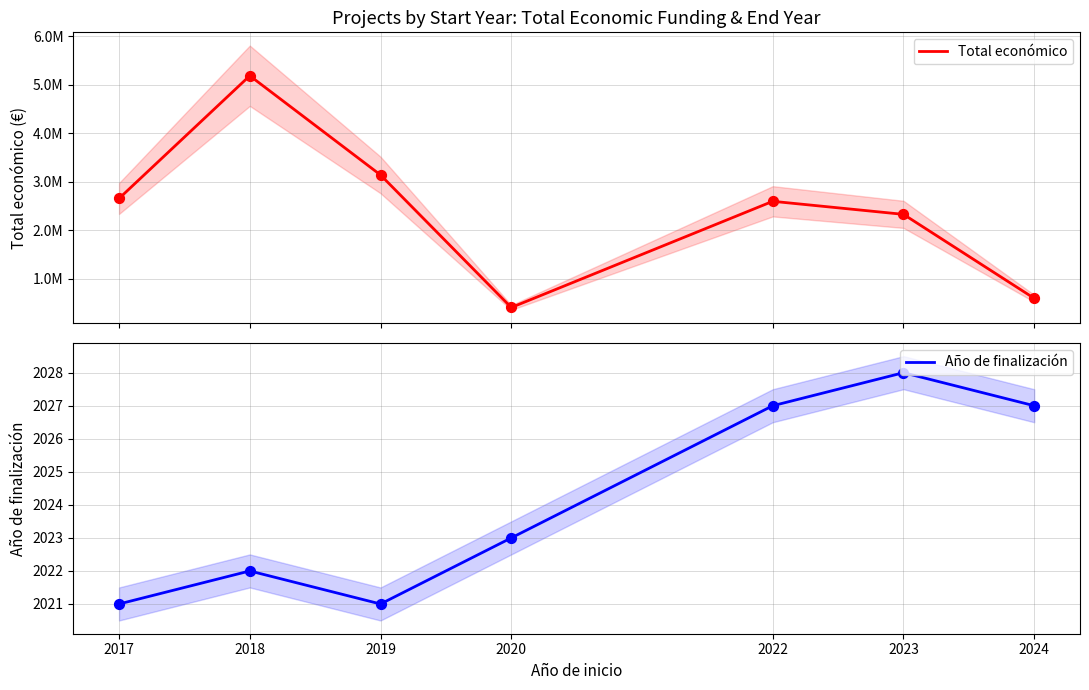

What is the total value across all series at 2018?

5189277